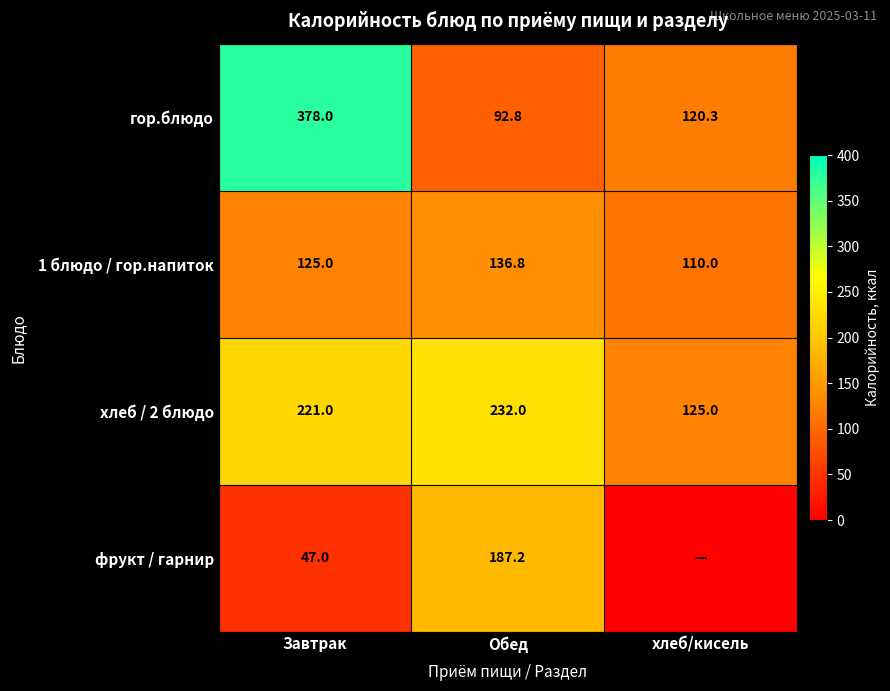

List the labels in order of 1 блюдо / гор.напиток value, largest first.

Обед, Завтрак, хлеб/кисель